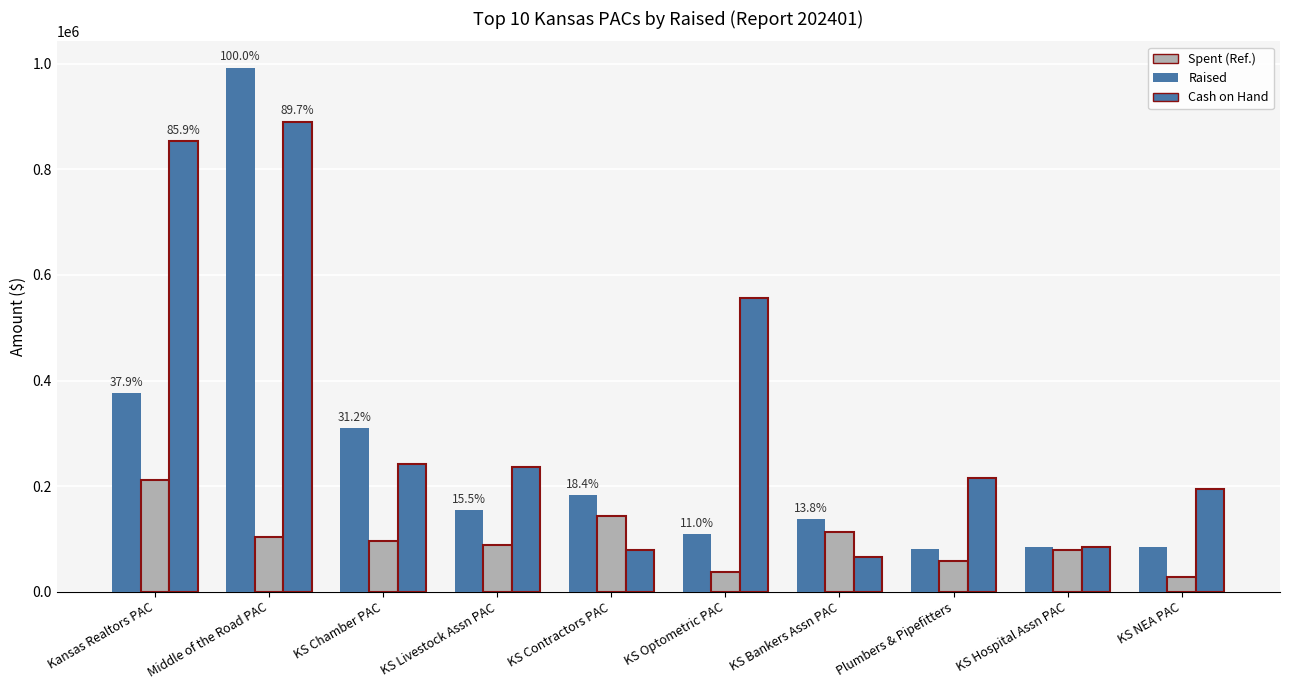

Count the number of categories in the chart.

10